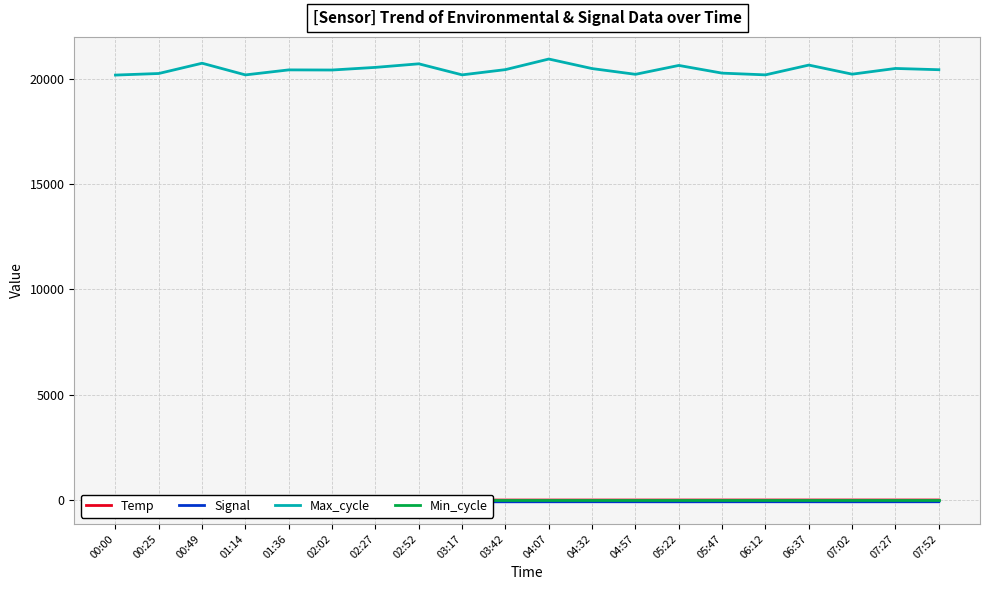

At which label does Signal reach its minimum?

00:25